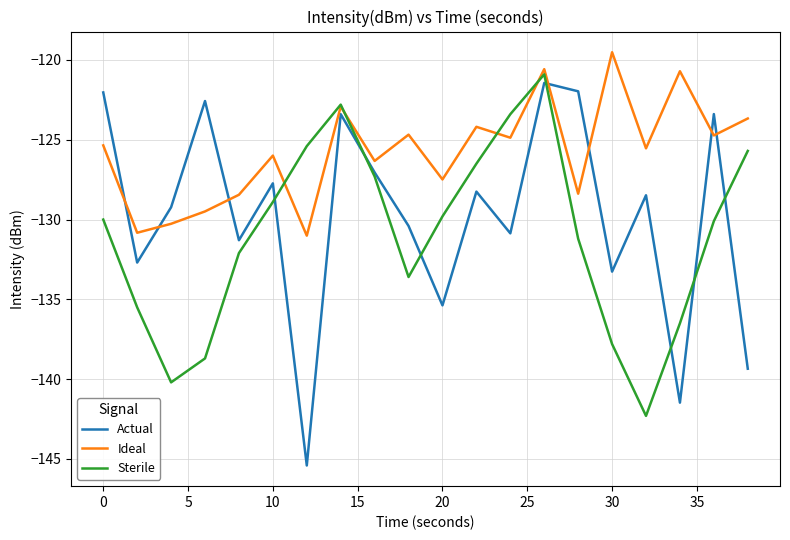

Which series has the largest total across all categories?

Ideal